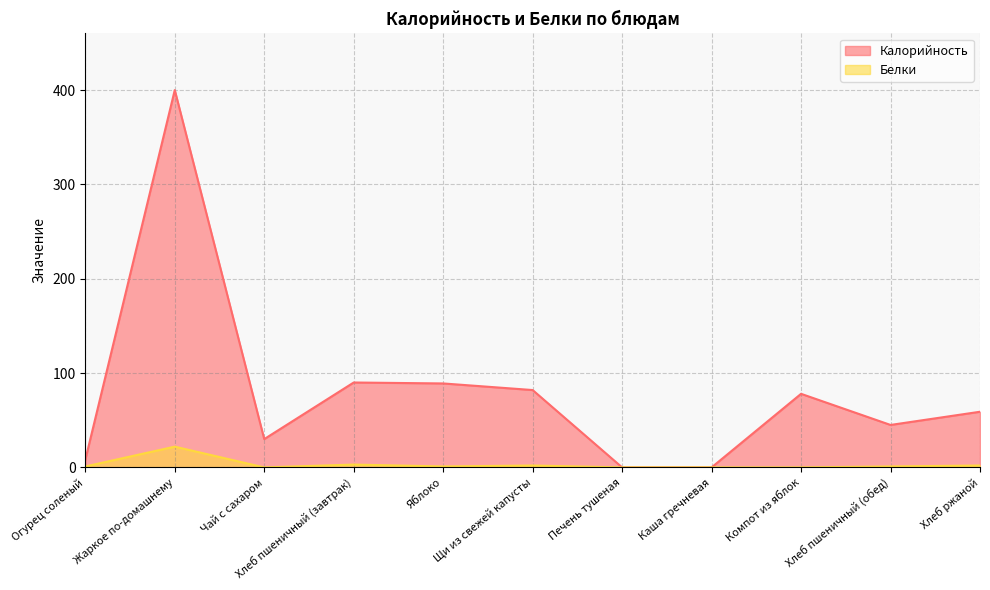

Between Каша гречневая and Хлеб пшеничный (обед), which series saw the biggest shift?

Калорийность